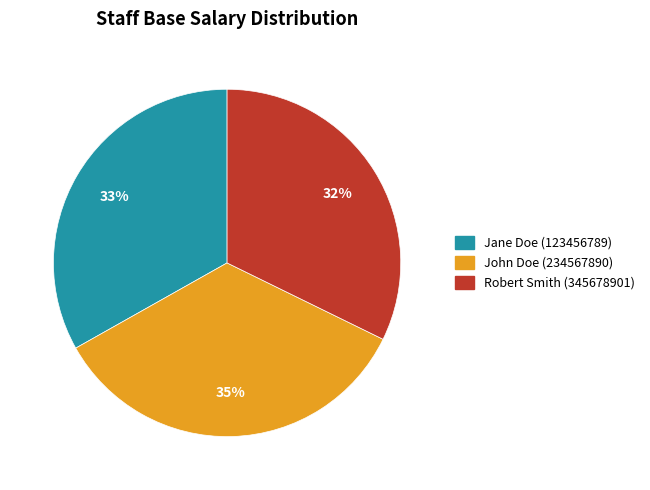

Is Robert Smith (345678901) the majority of the pie?

No